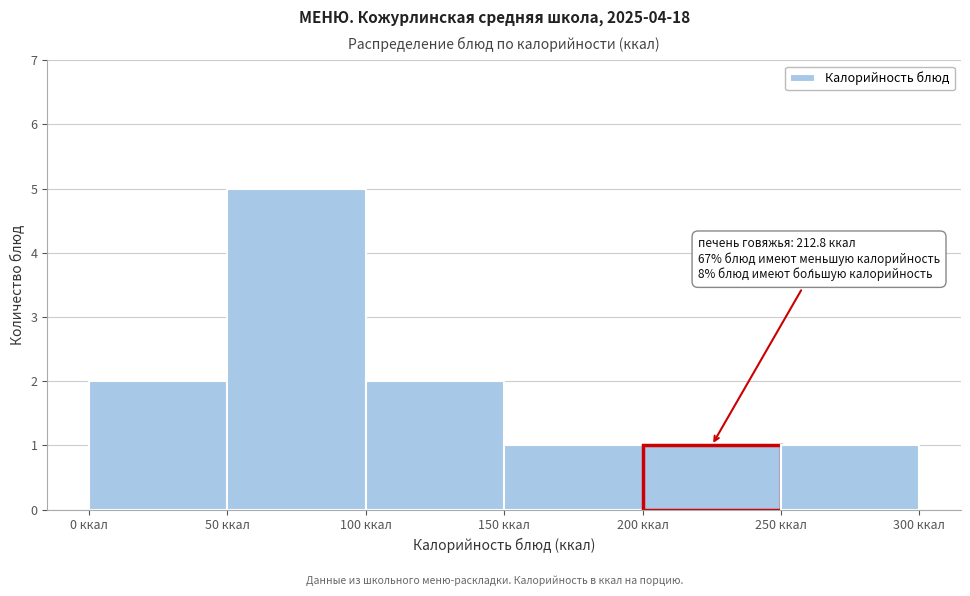

Over which range of the x-axis is the bar tallest?

50 to 100